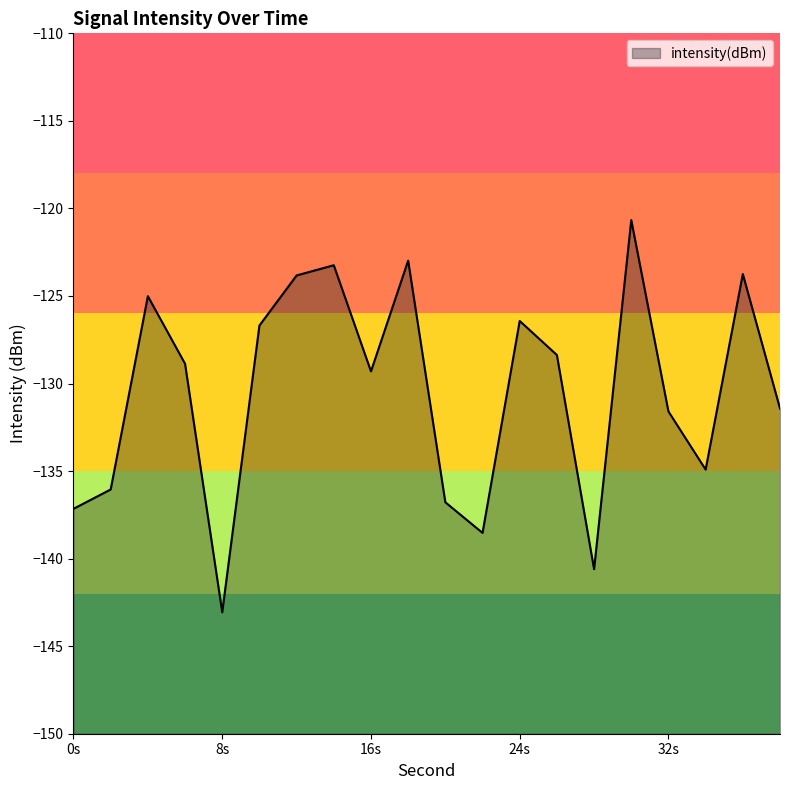

Rank the categories by value from lowest to highest.

8, 28, 22, 0, 20, 2, 34, 32, 38, 16, 6, 26, 10, 24, 4, 12, 36, 14, 18, 30